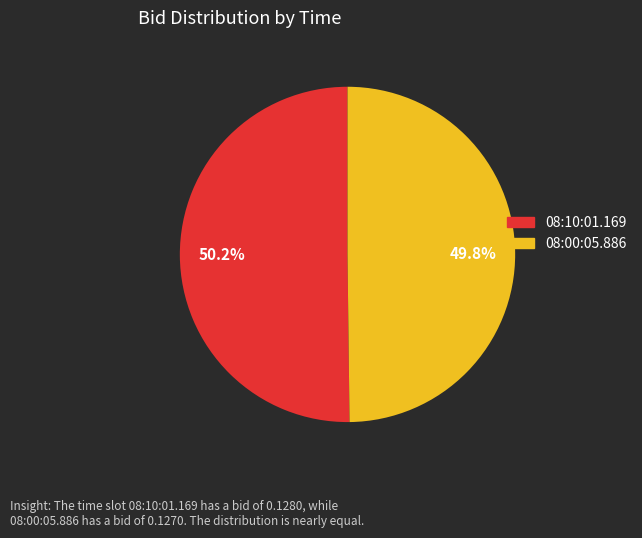

What percentage is NOT represented by 08:10:01.169?

49.8%